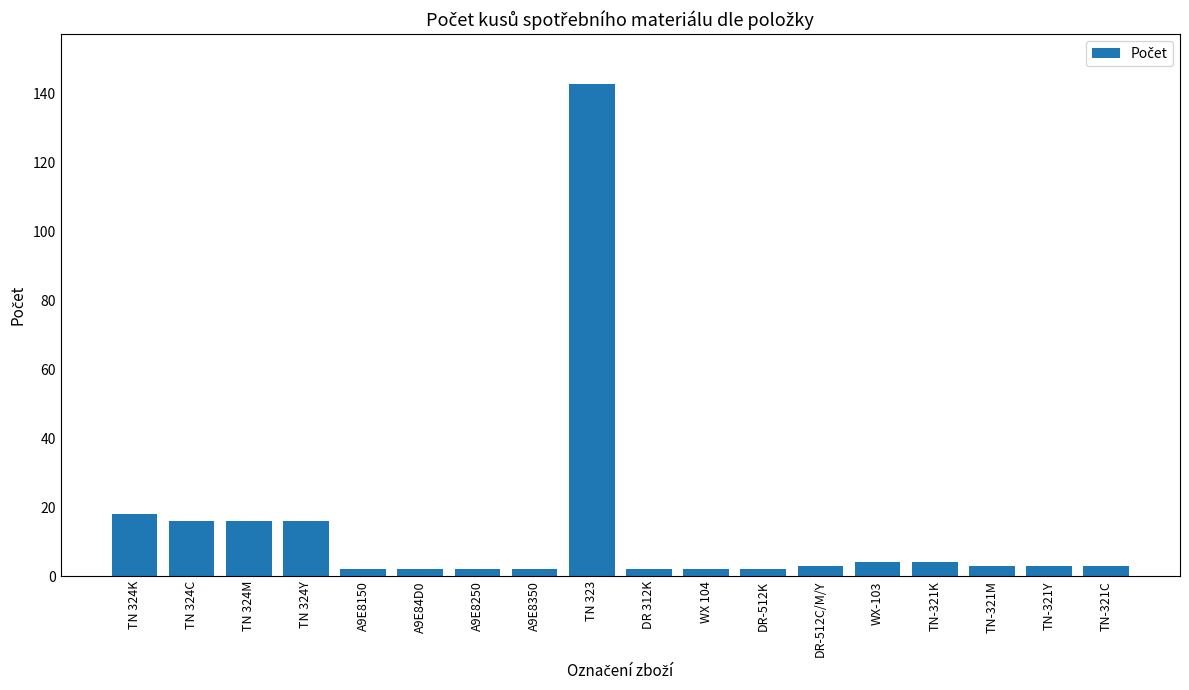

Is it true that the value at TN 324Y is 7?

False